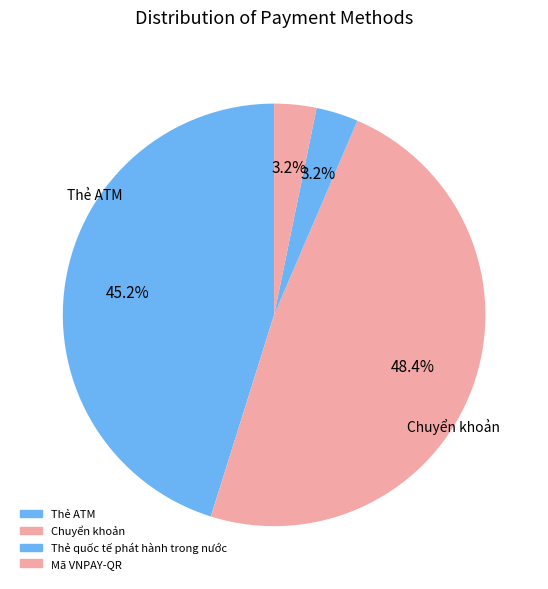

Which slice is the largest?

Chuyển khoản